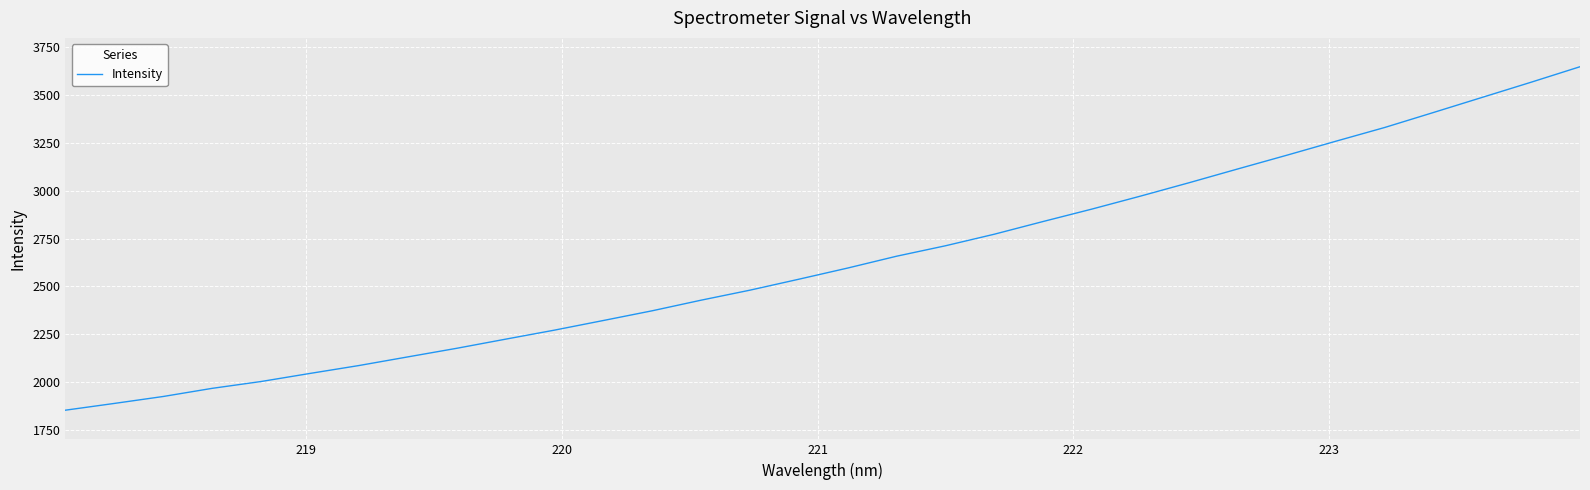

What is the smallest value displayed?

1852.6